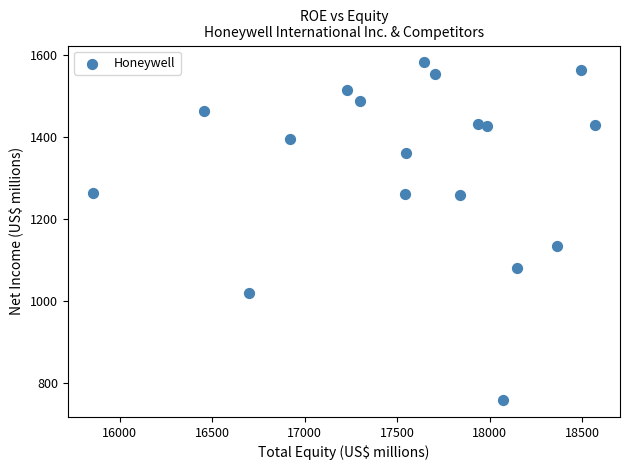

What Y value in the scatter plot is closest to 1169?

1134